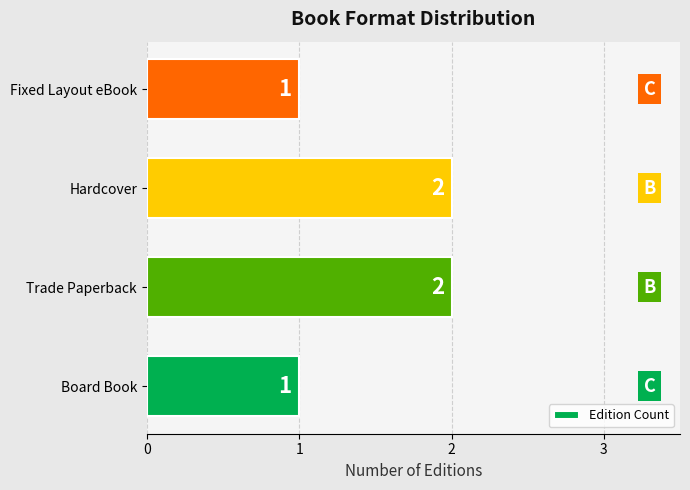

What is the change in value from Board Book to Trade Paperback?

+1